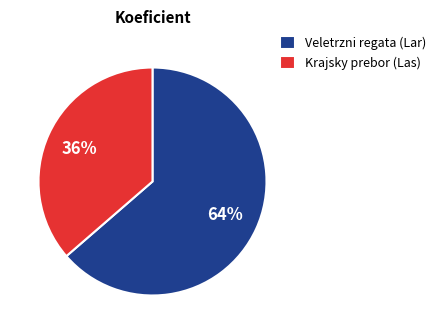

Is there any slice that represents more than half of the pie?

Yes